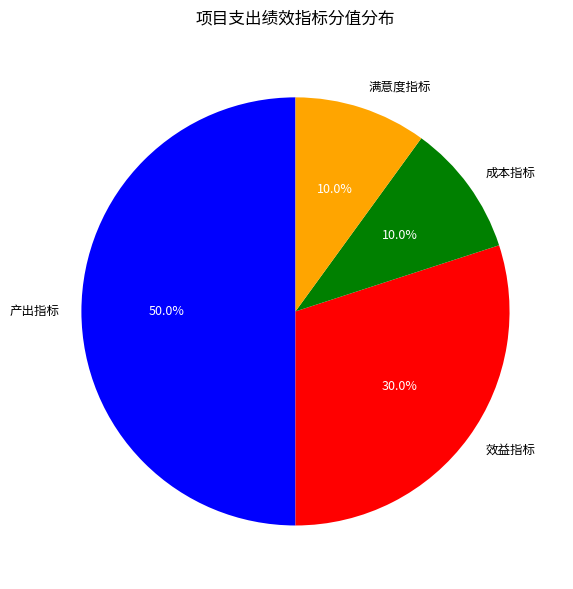

Does 成本指标 represent more than half of the total?

No